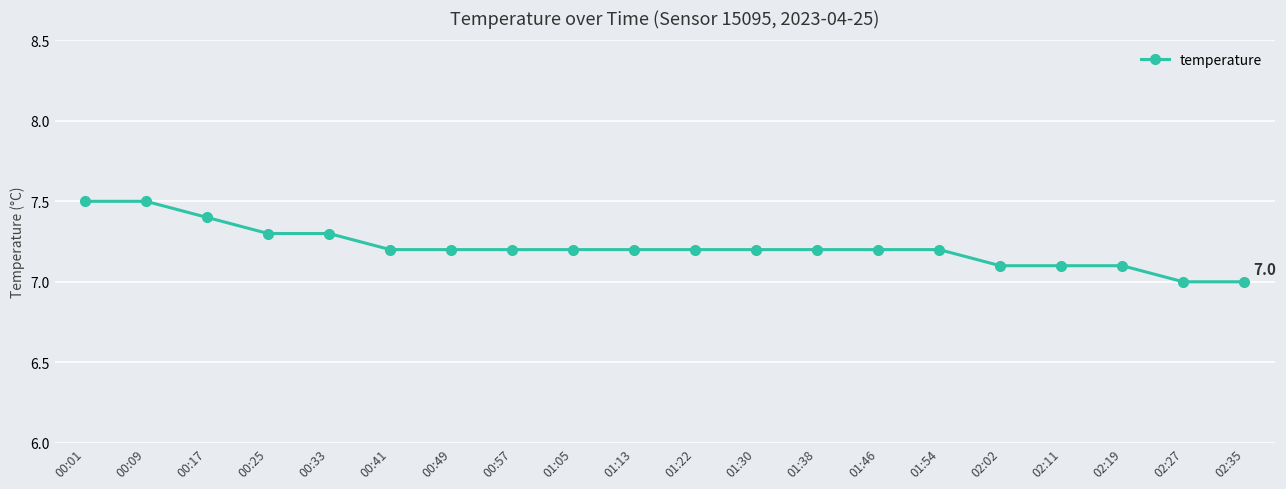

How many lines are shown in the chart?

1